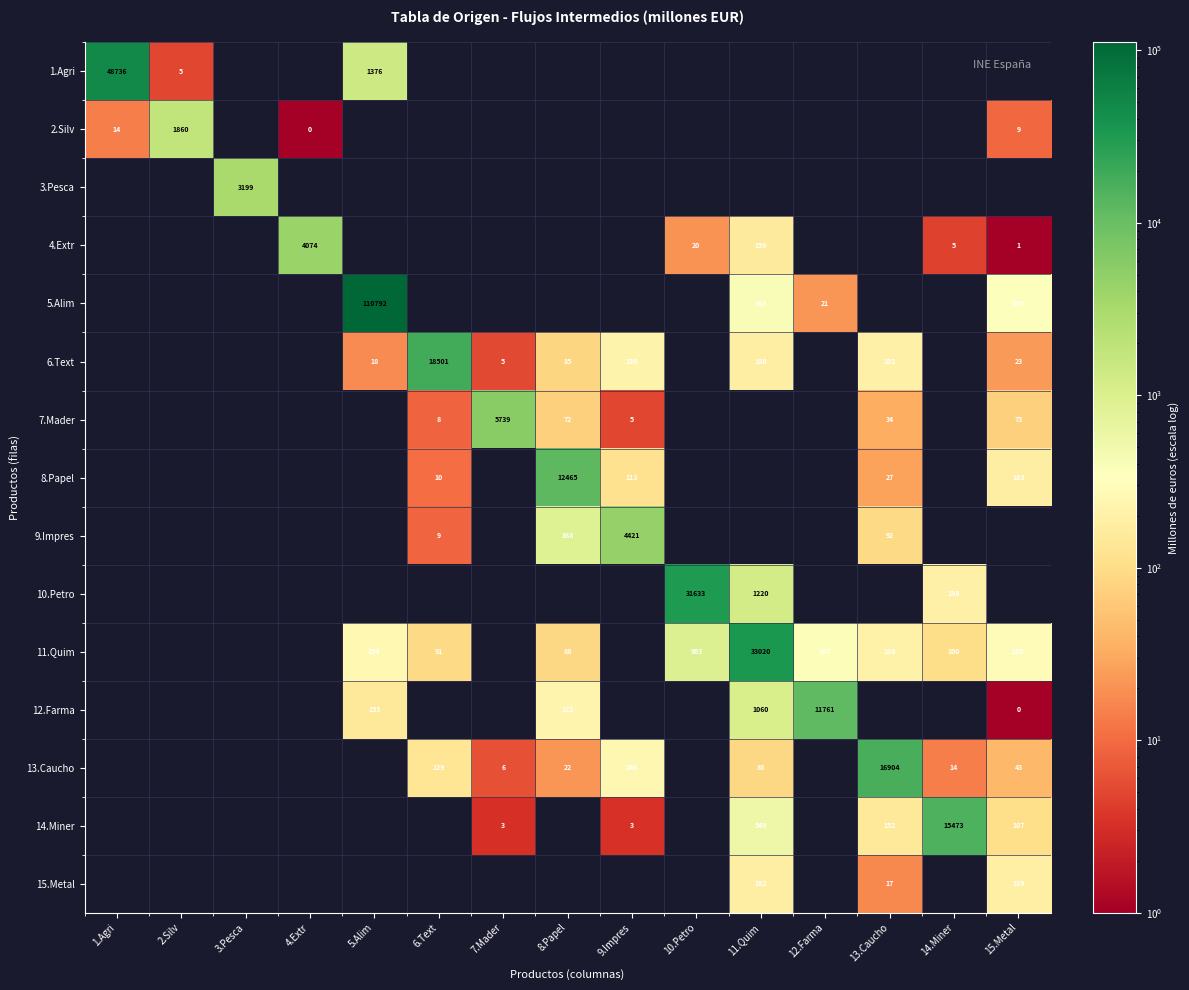

The 14.Miner series shows 722 at 11.Quim. True or false?

False